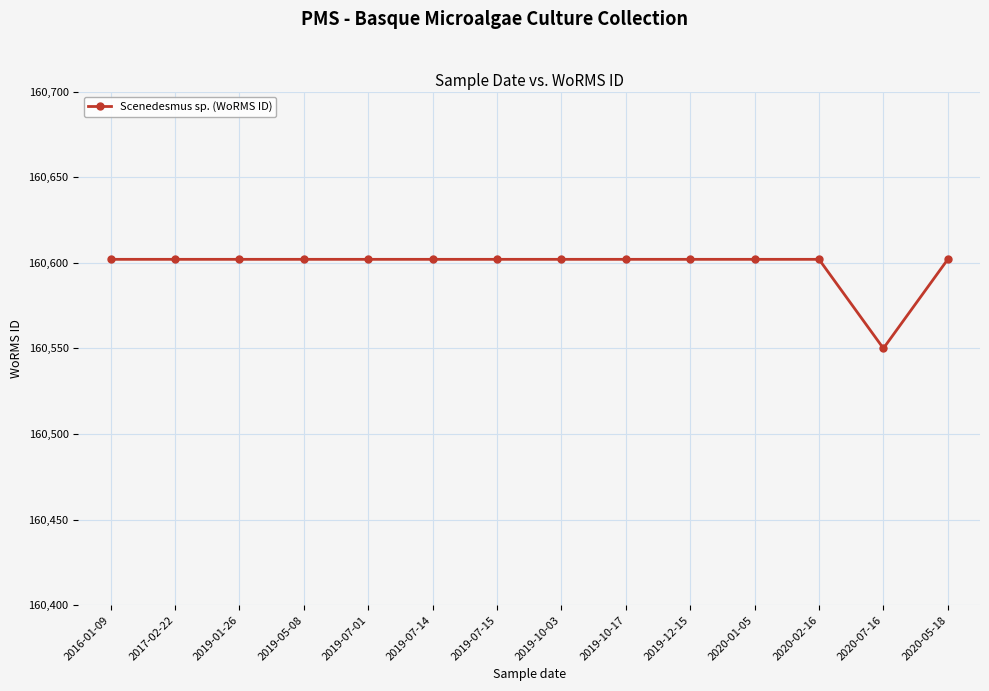

Which label corresponds to the smallest value in the chart?

2020-07-16